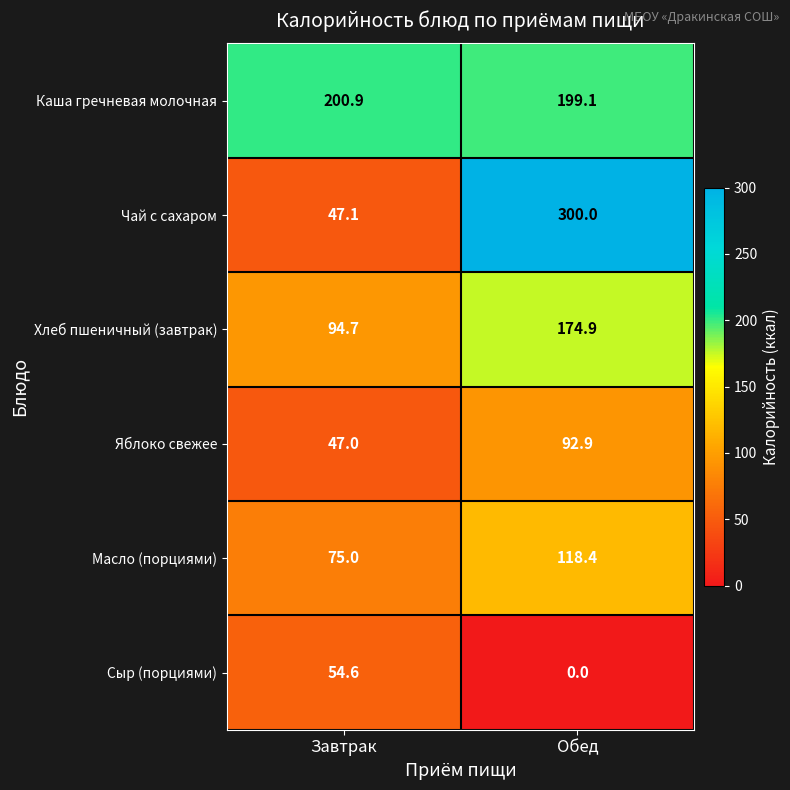

Reading left to right, list all the values displayed in this chart.

Каша гречневая молочная: Завтрак=200.9	Обед=199.1
Чай с сахаром: Завтрак=47.1	Обед=300.0
Хлеб пшеничный (завтрак): Завтрак=94.7	Обед=174.9
Яблоко свежее: Завтрак=47.0	Обед=92.9
Масло (порциями): Завтрак=75.0	Обед=118.4
Сыр (порциями): Завтрак=54.6	Обед=0.0